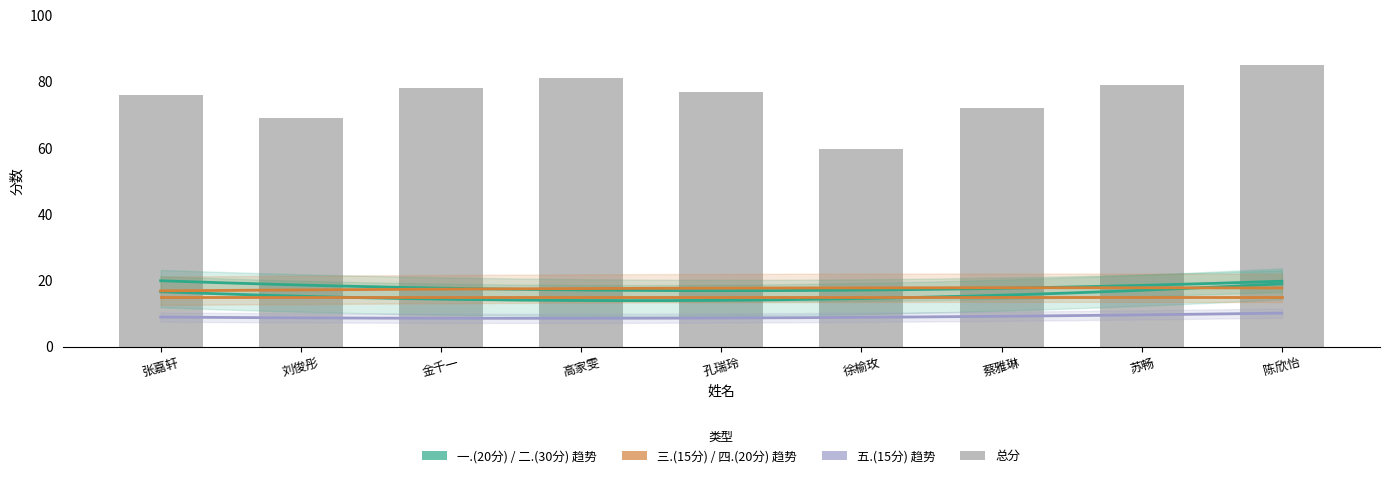

What is the sum of all 三.(15分) values?

135.0